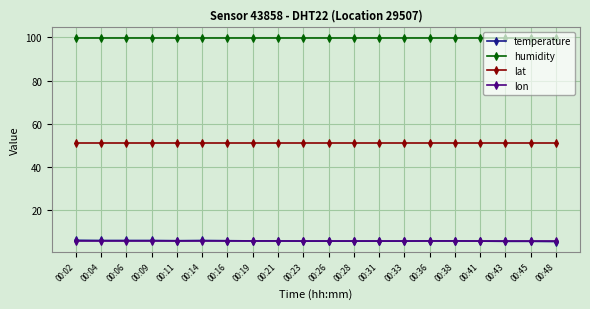

What is the value of the temperature point at the 1st from the left?

6.2